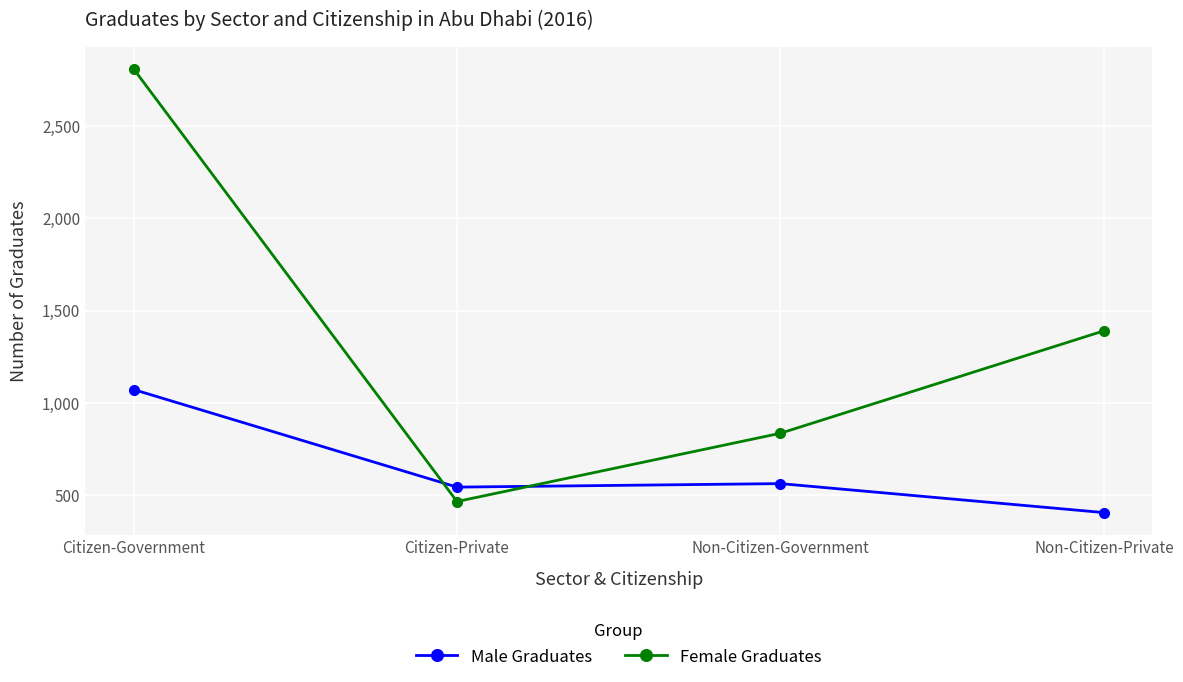

What is the value of the Male Graduates point at the 4th from the left?

405